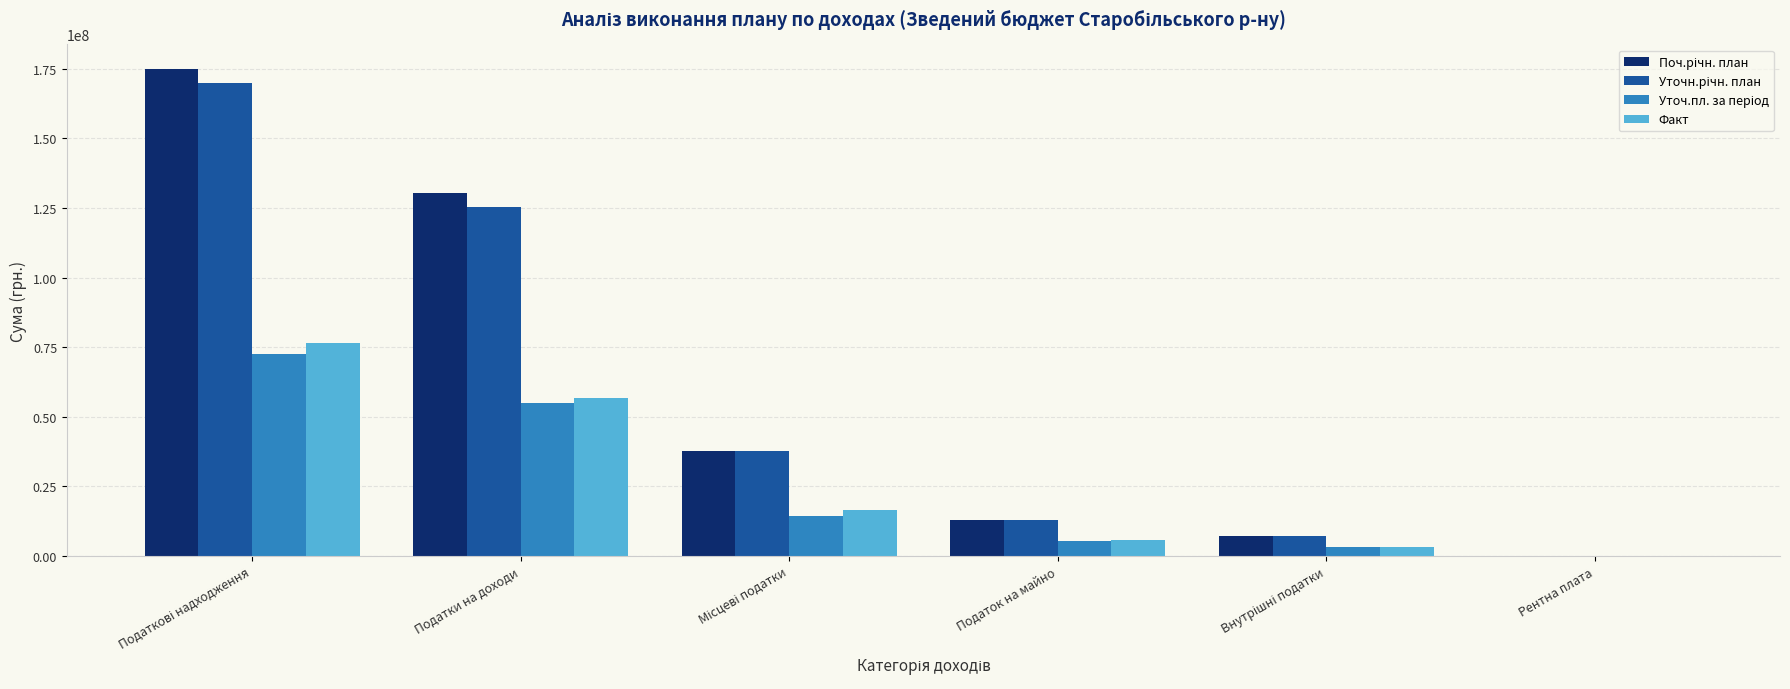

How many groups of bars are there?

6